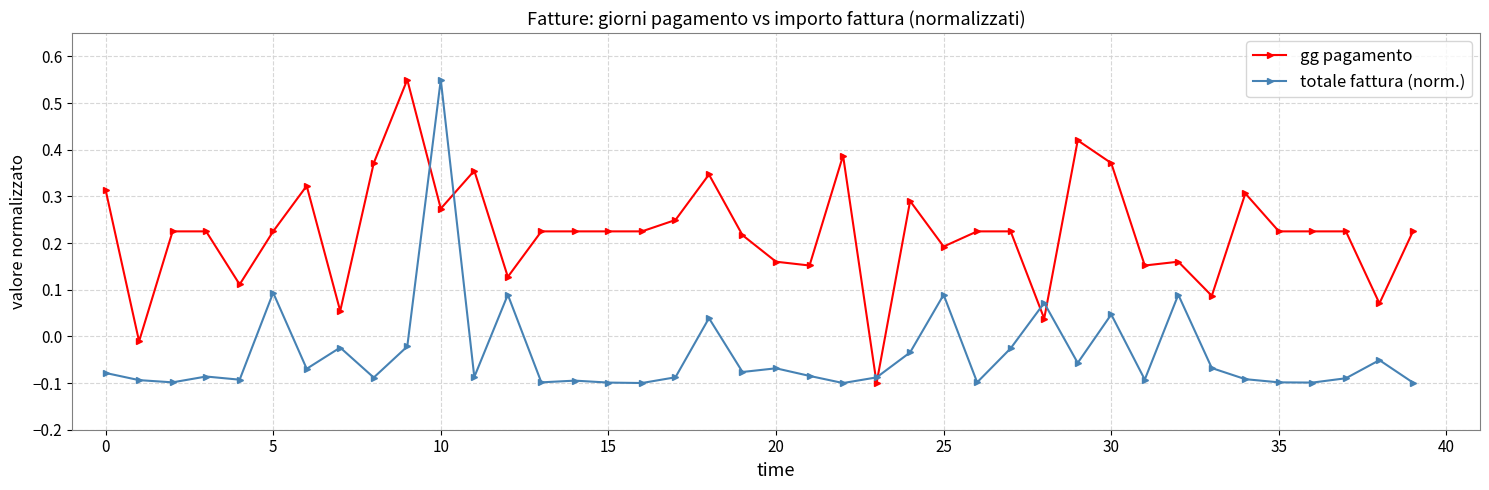

Is this an area chart (filled region under the line)?

No